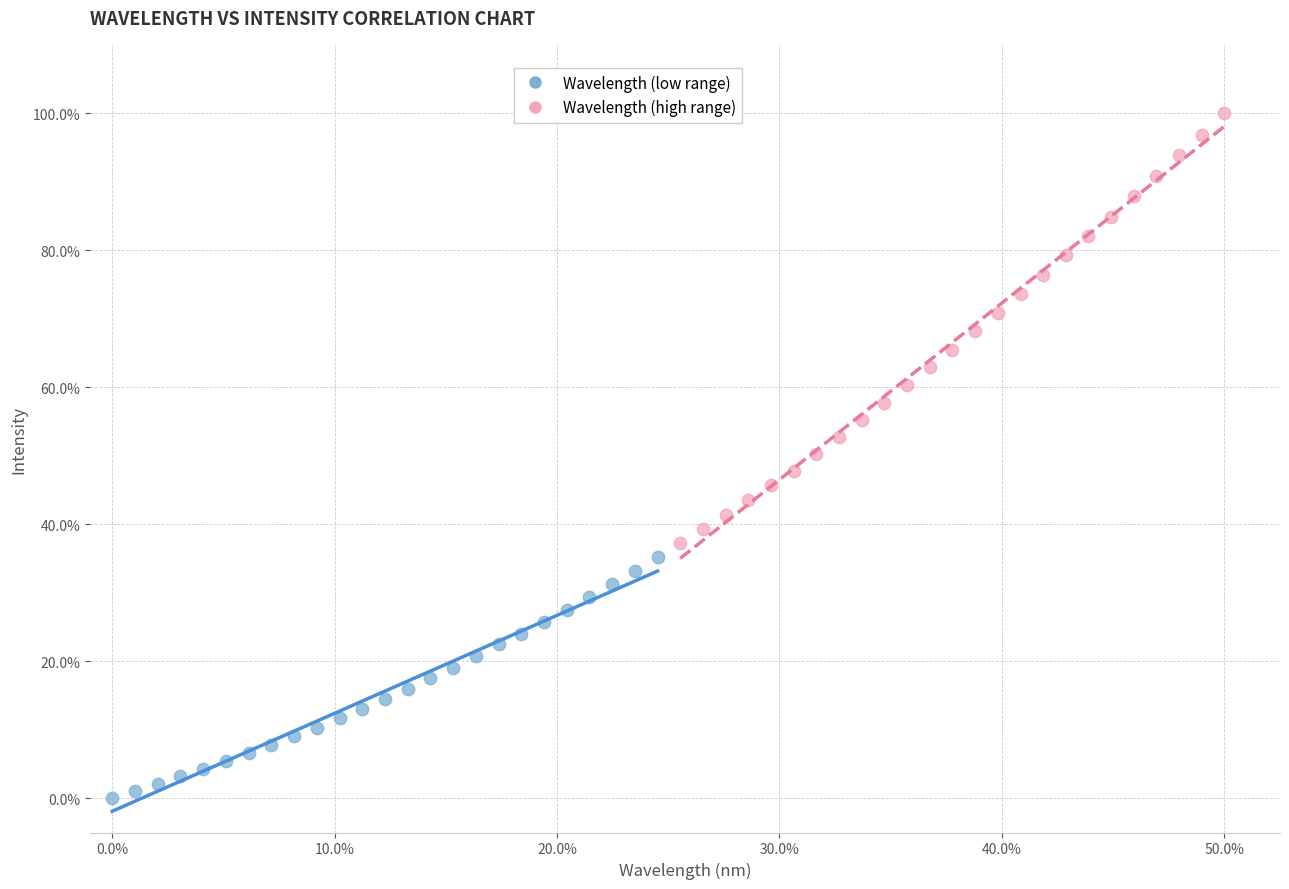

What are all the series names shown in the legend?

Wavelength (low range), Wavelength (high range)